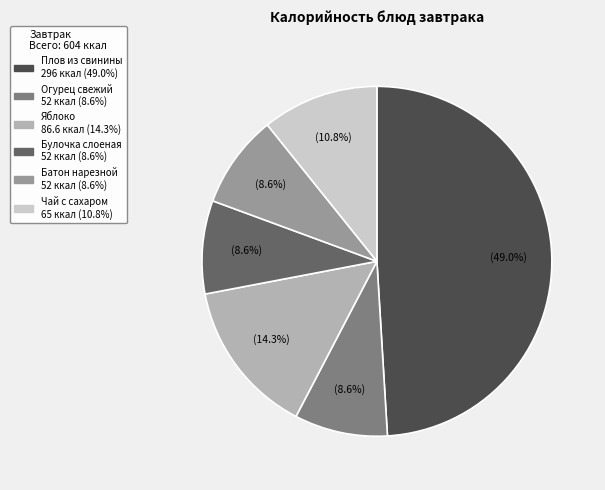

To the nearest percent, what is the difference between the largest and smallest slice percentages?

40%